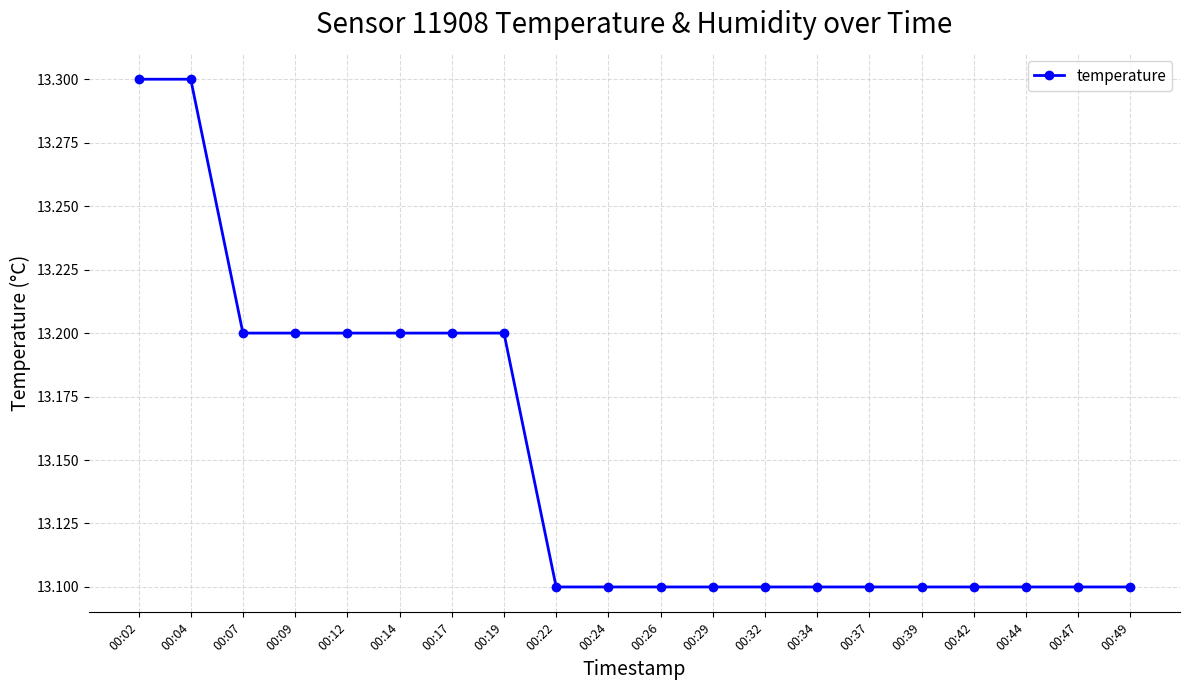

What is the value of the 9th point from the left?

13.1